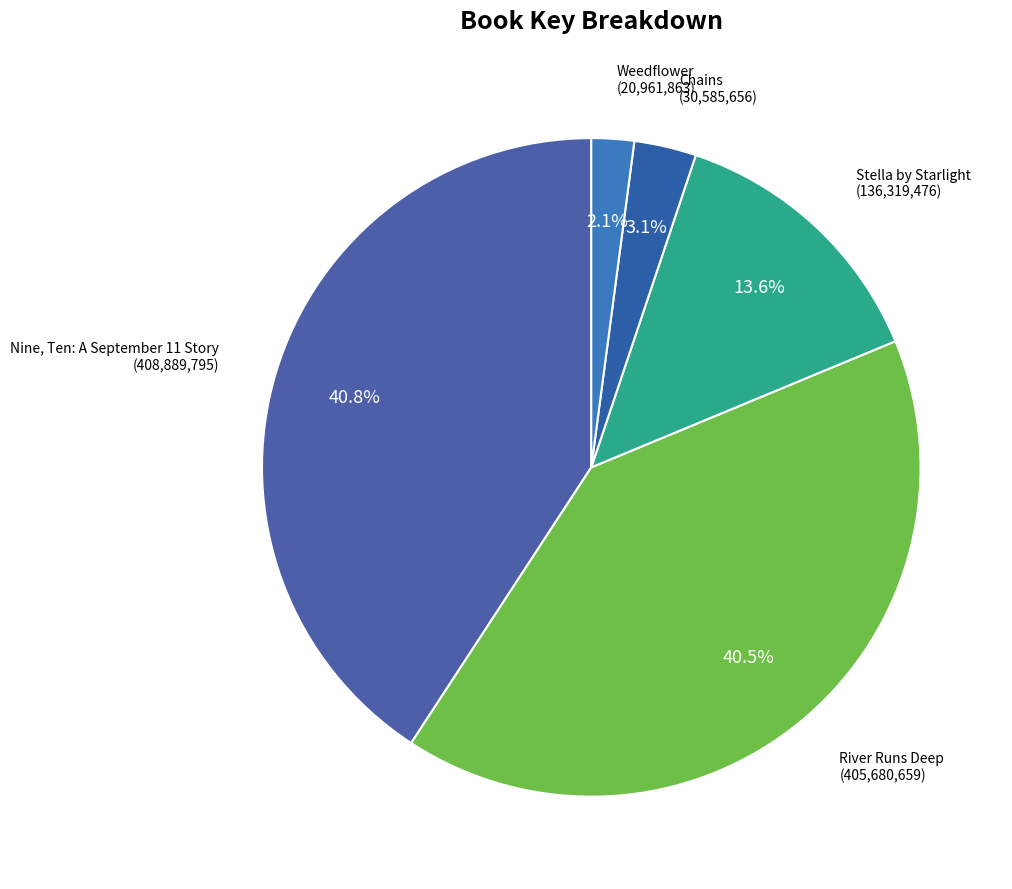

Which slice is the smallest?

Weedflower